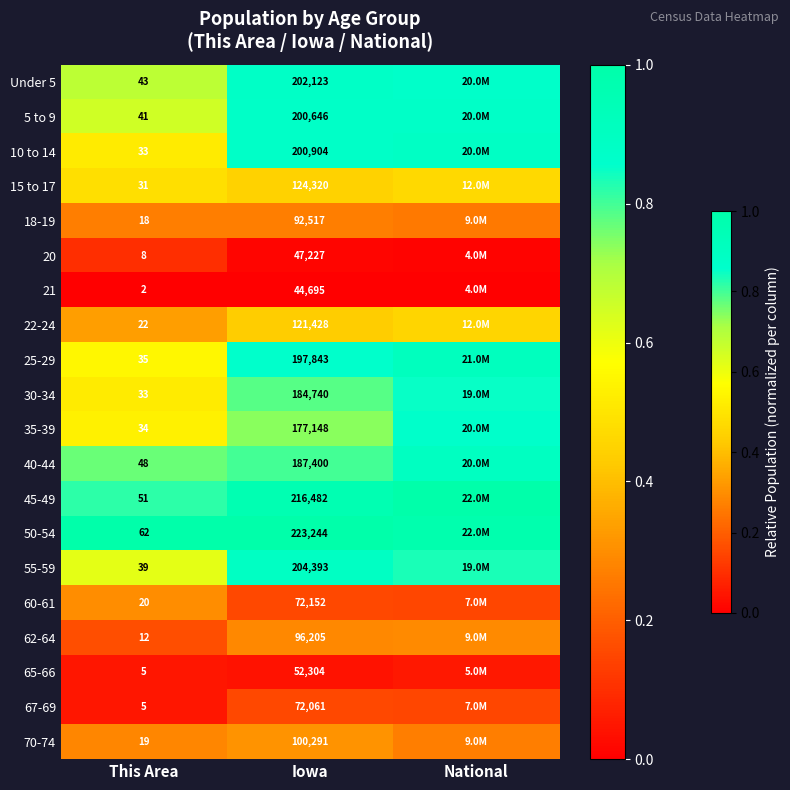

What is the difference between the highest and lowest values at This Area?

60.0